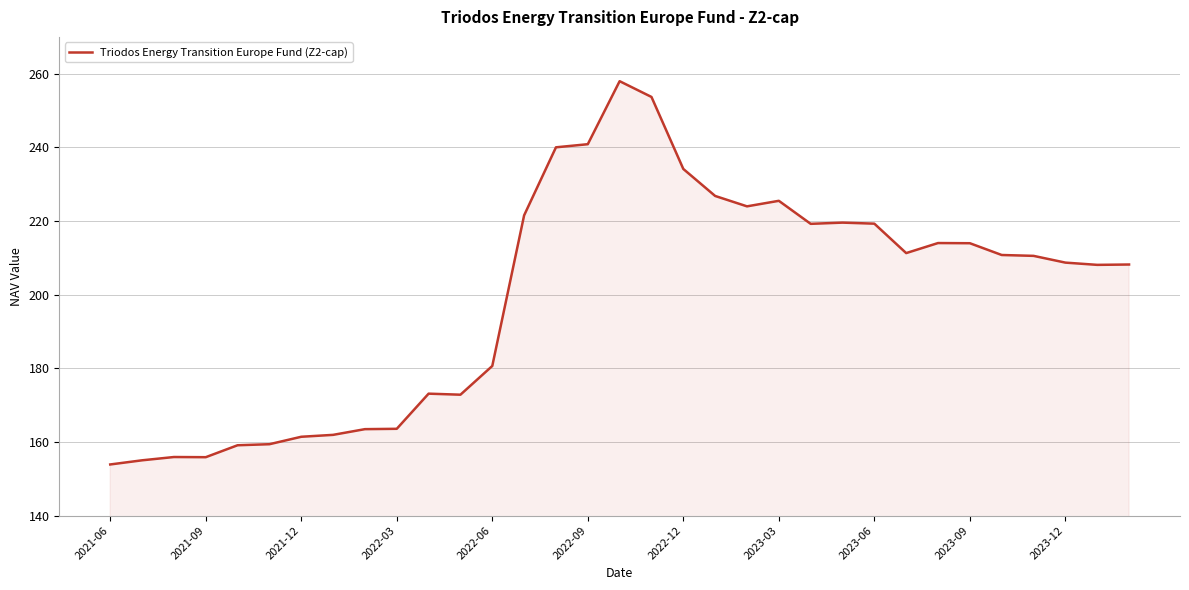

What is the maximum value shown in the chart?

258.0